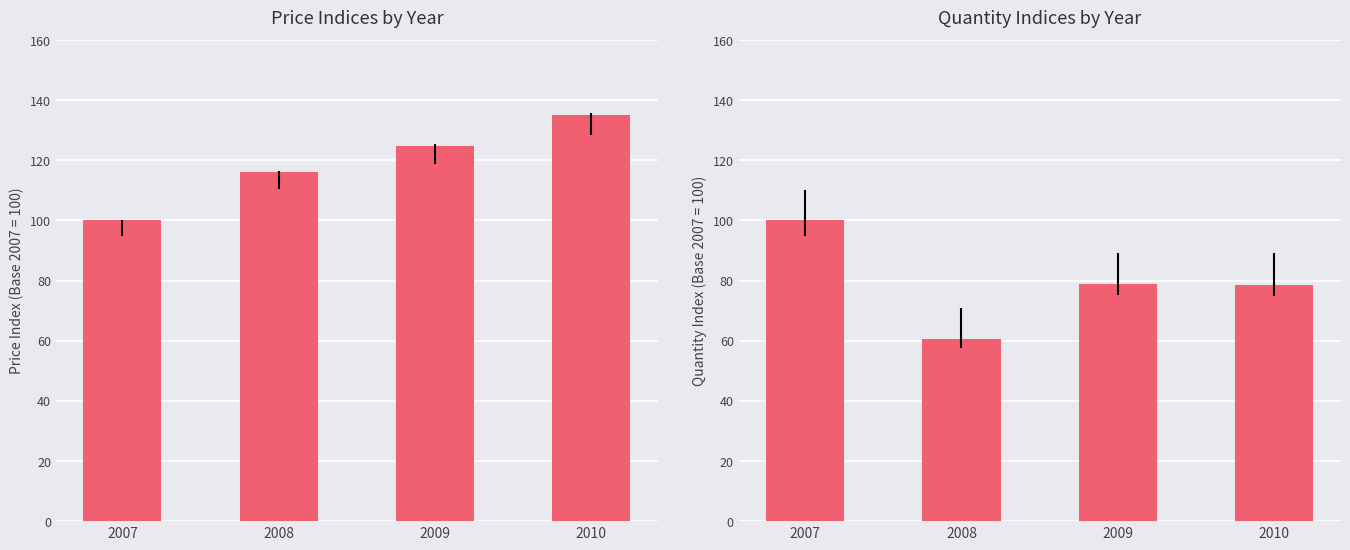

What is the difference between the highest and lowest values at 2010?

56.4